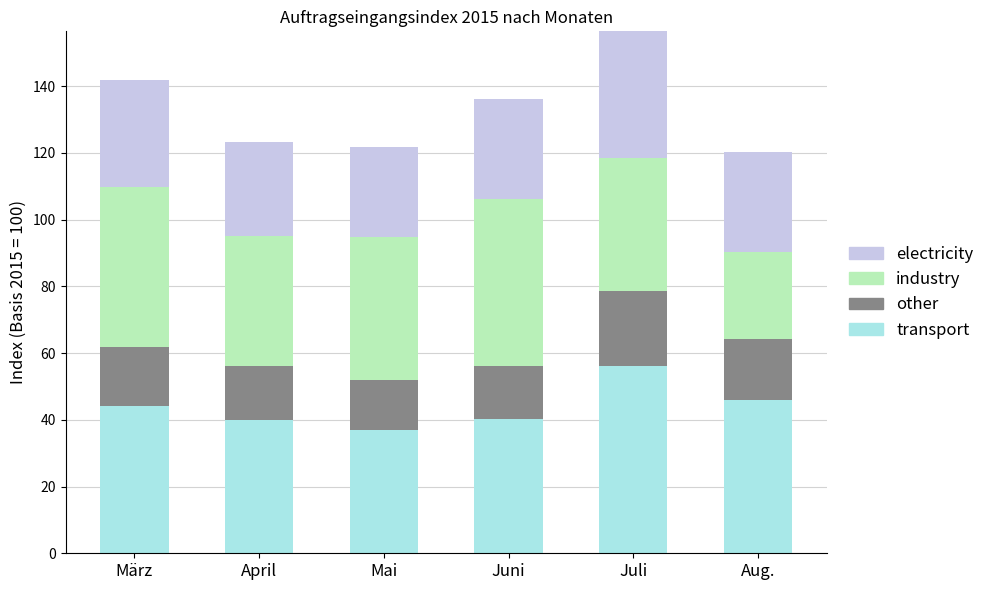

How many values in the Inland (other) series are below 17?

3